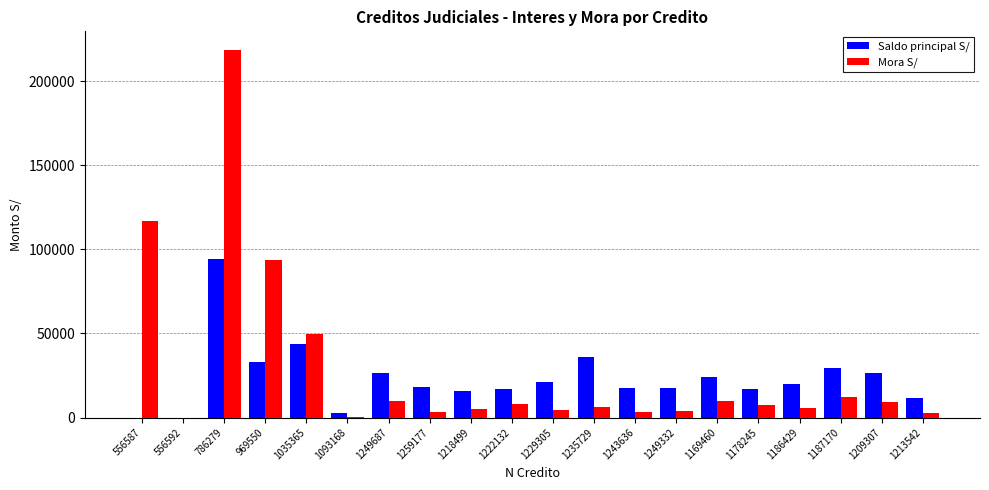

What is the sum of all Mora S/ values?

570381.2